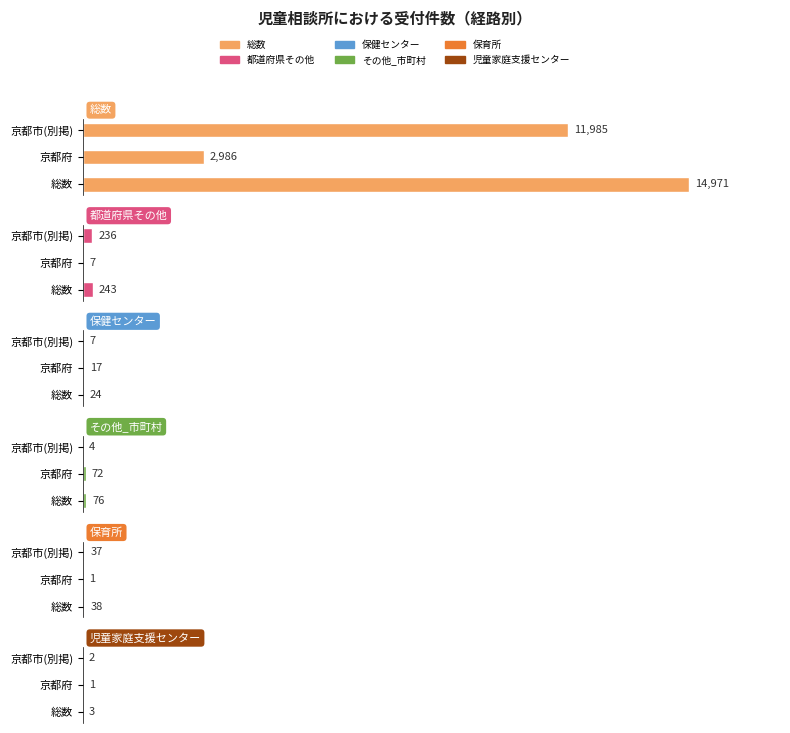

Rank the series at 総数 from lowest to highest value.

児童家庭支援センター, 保健センター, 保育所, その他_市町村, 都道府県その他, 総数